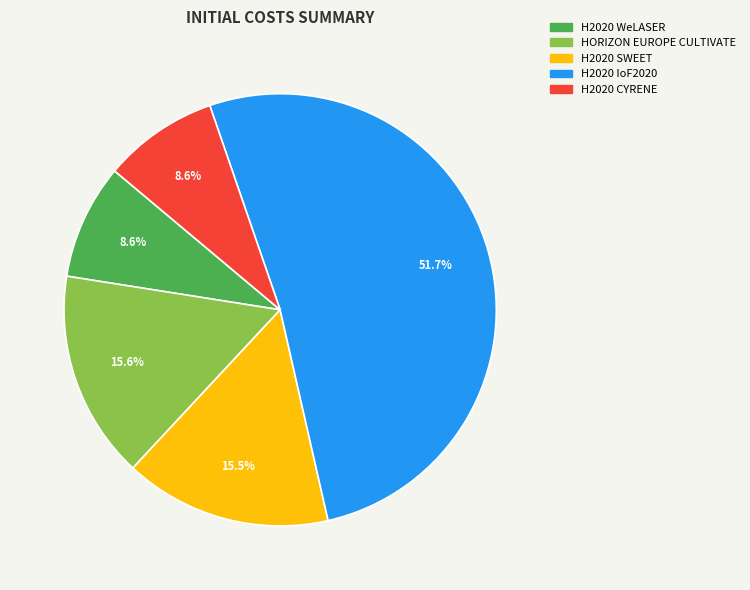

Which category has the biggest portion of the pie?

H2020 IoF2020